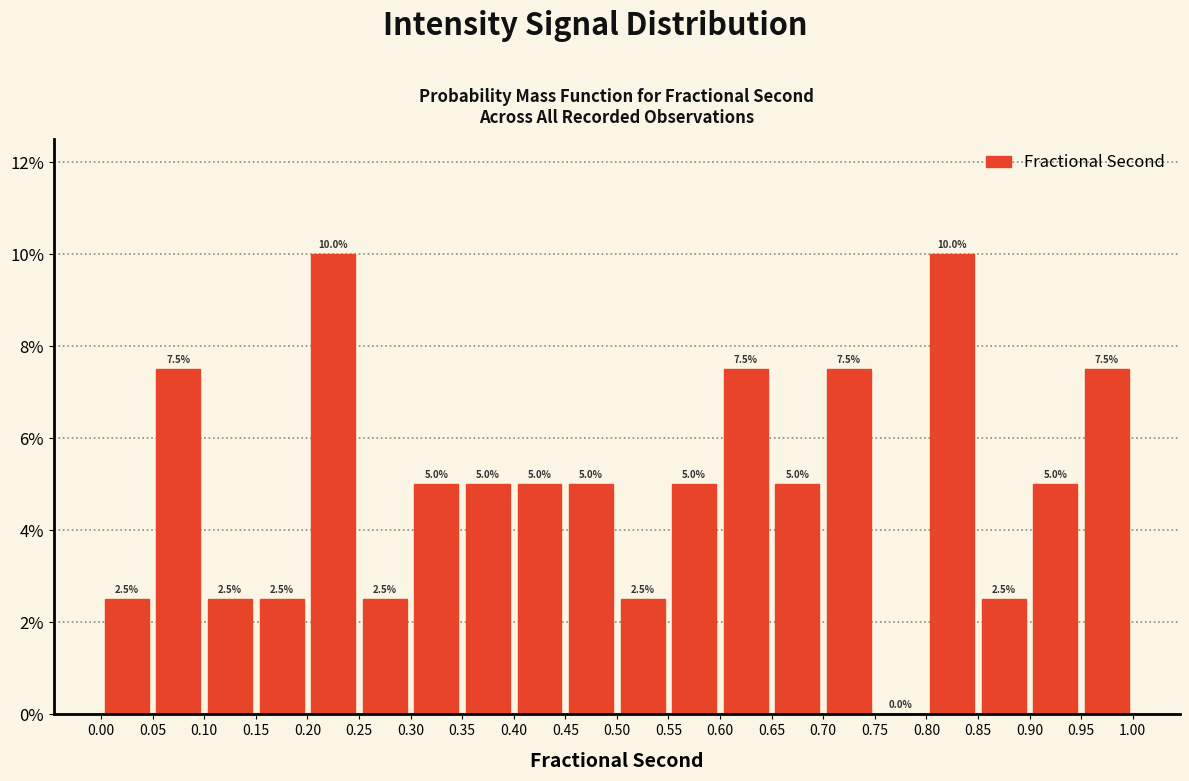

Reading left to right, list every bar in this chart as the range it spans on the x-axis followed by its height.

0.00 to 0.05: 2.5
0.05 to 0.10: 7.5
0.10 to 0.15: 2.5
0.15 to 0.20: 2.5
0.20 to 0.25: 10.0
0.25 to 0.30: 2.5
0.30 to 0.35: 5.0
0.35 to 0.40: 5.0
0.40 to 0.45: 5.0
0.45 to 0.50: 5.0
0.50 to 0.55: 2.5
0.55 to 0.60: 5.0
0.60 to 0.65: 7.5
0.65 to 0.70: 5.0
0.70 to 0.75: 7.5
0.75 to 0.80: 0.0
0.80 to 0.85: 10.0
0.85 to 0.90: 2.5
0.90 to 0.95: 5.0
0.95 to 1.00: 7.5